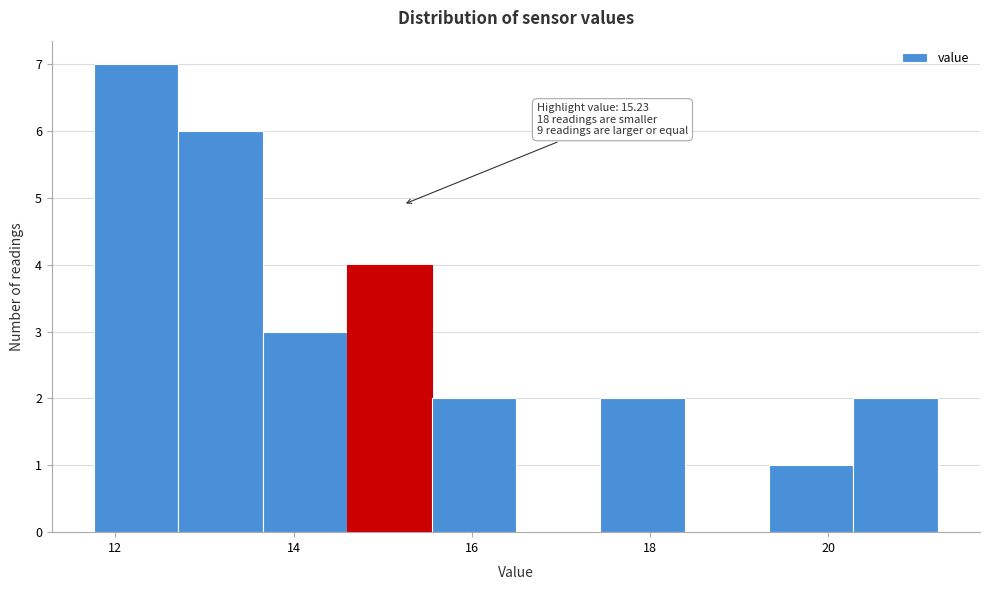

Over which range of the x-axis is the bar tallest?

11.8 to 12.8